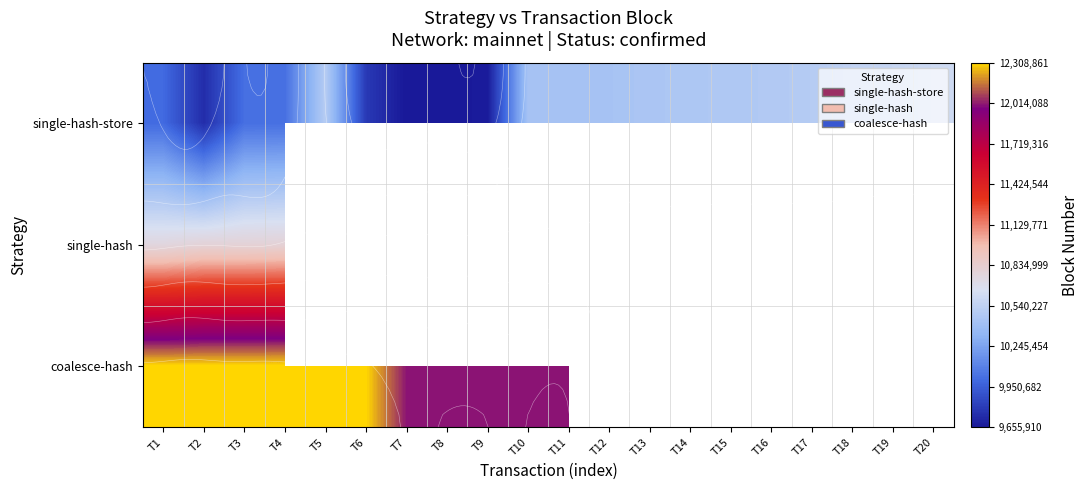

List the series in order of their peak value, highest first.

coalesce-hash, single-hash, single-hash-store